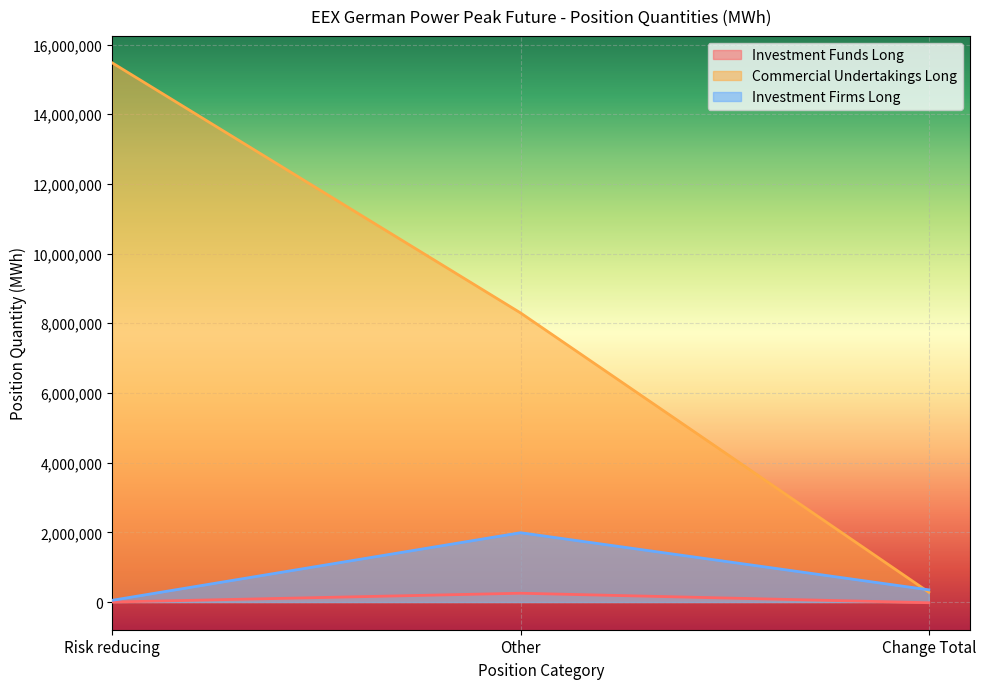

At which category is the sum across all series the highest?

Risk reducing